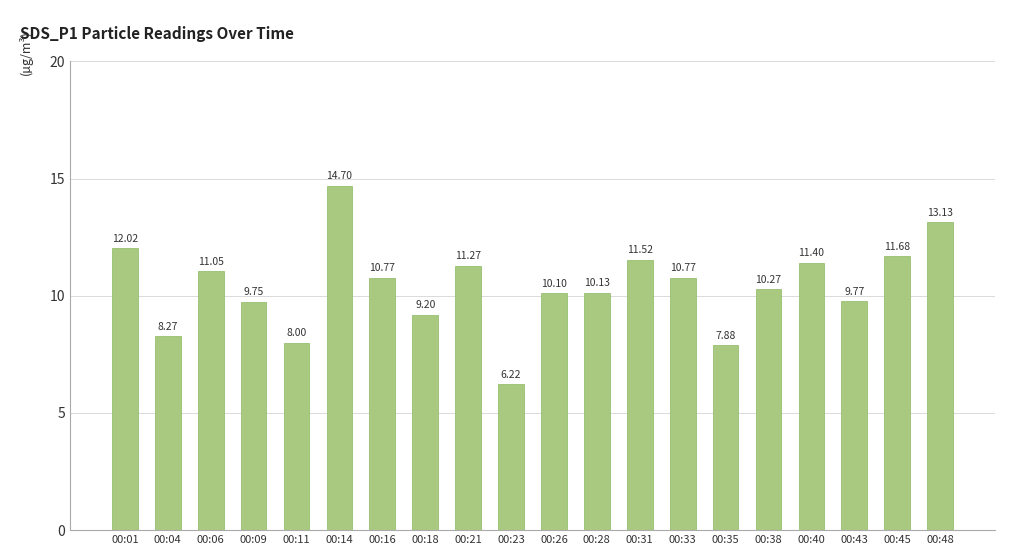

What is the smallest value displayed?

6.2